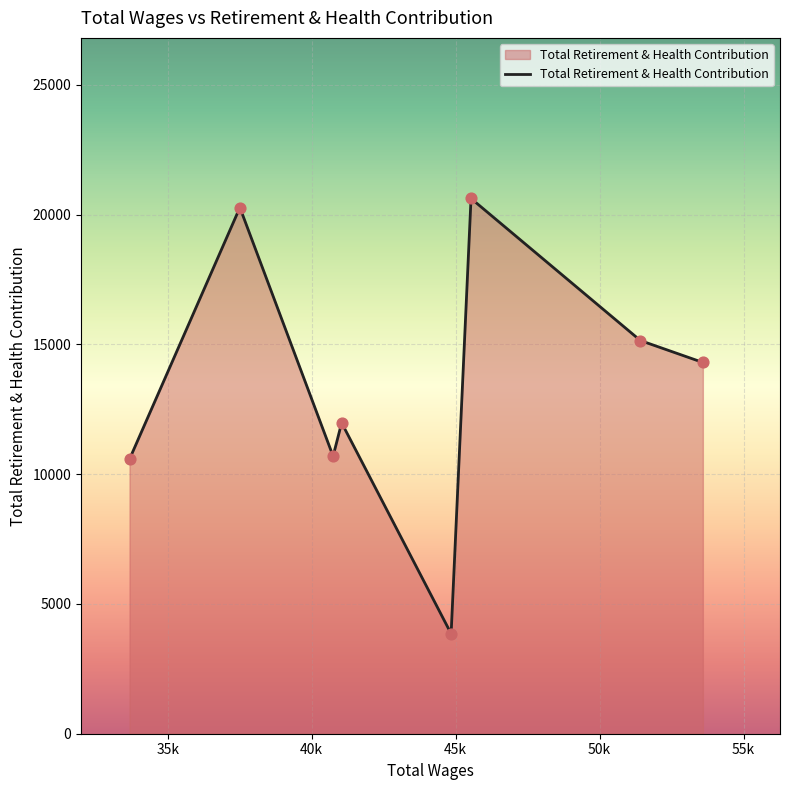

What is the difference between the maximum and minimum values?

16771